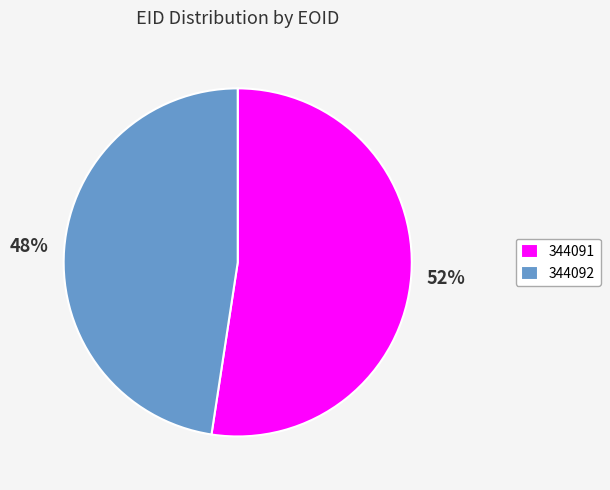

Is the sum of 344091 and 344092 greater than half?

Yes